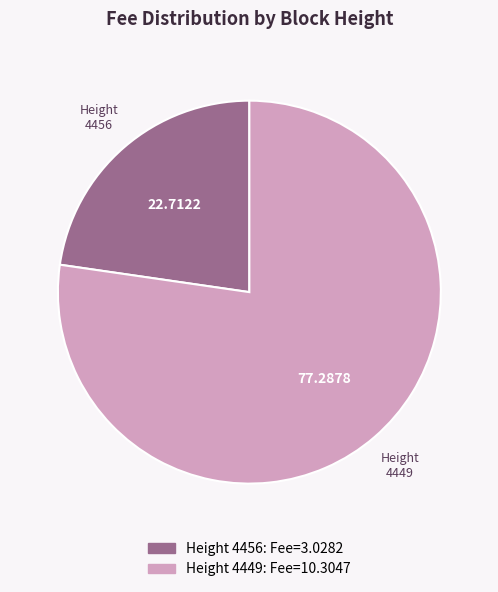

Is there a majority slice in this chart?

Yes